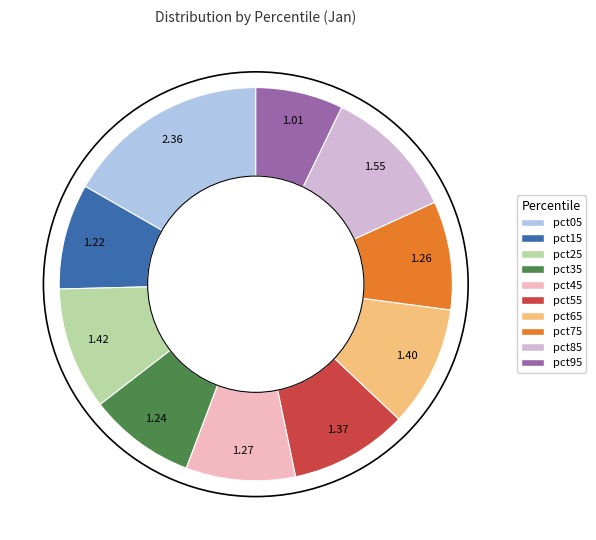

To the nearest percent, what is the combined percentage of pct15 and pct55?

18%